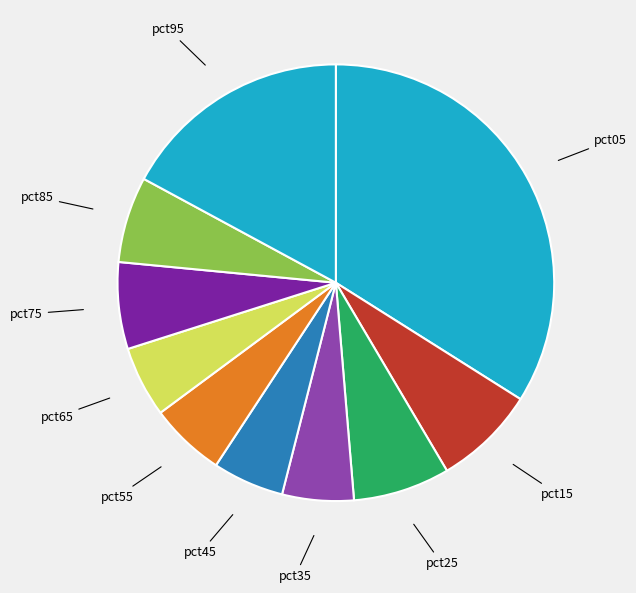

Is there a majority slice in this chart?

No